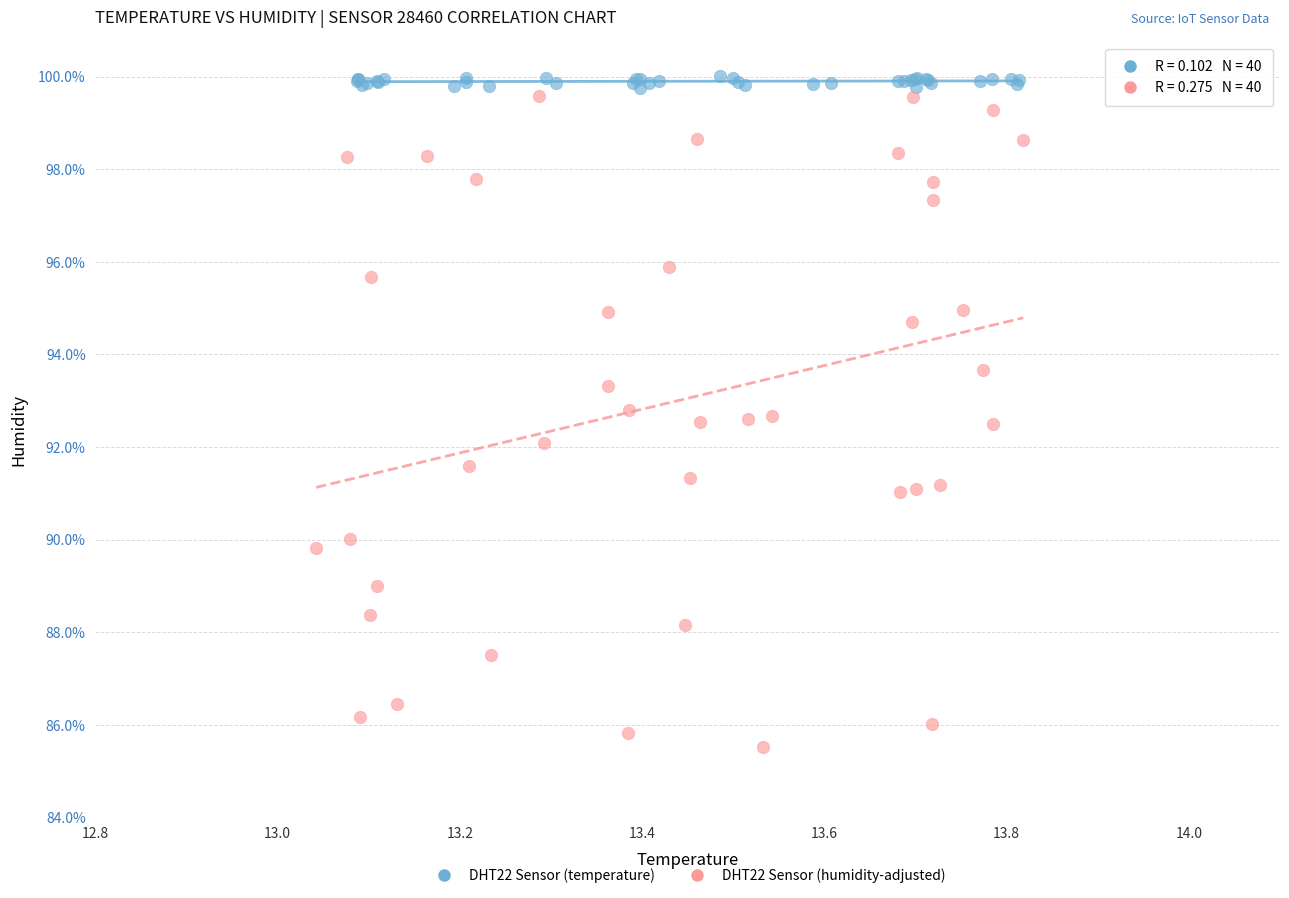

Which series has the widest spread of Y values?

DHT22 Sensor (humidity-adjusted)